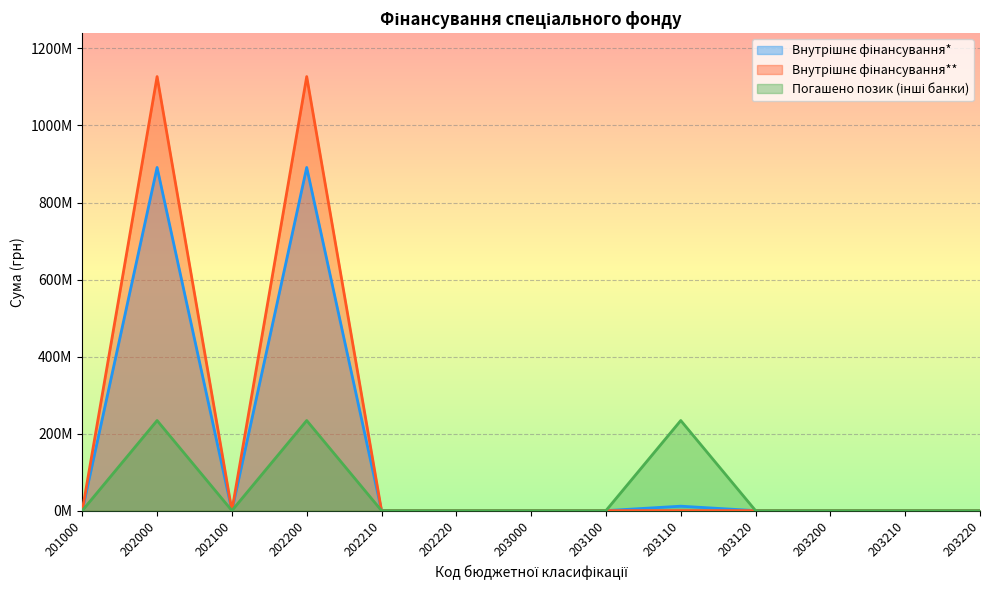

Reading left to right, transcribe all the data shown in this chart.

Внутрішнє фінансування*: 201000=0.0	202000=890996172.4	202100=0.0	202200=890996172.4	202210=0.0	202220=0.0	203000=0.0	203100=0.0	203110=11541695.8	203120=0.0	203200=0.0	203210=0.0	203220=0.0
Внутрішнє фінансування**: 201000=0.0	202000=1126965567.2	202100=0.0	202200=1126965567.2	202210=0.0	202220=0.0	203000=0.0	203100=0.0	203110=0.0	203120=0.0	203200=0.0	203210=0.0	203220=0.0
Погашено позик (інші банки): 201000=0.0	202000=233956430.0	202100=0.0	202200=233956430.0	202210=0.0	202220=0.0	203000=0.0	203100=0.0	203110=233956430.0	203120=0.0	203200=0.0	203210=0.0	203220=0.0